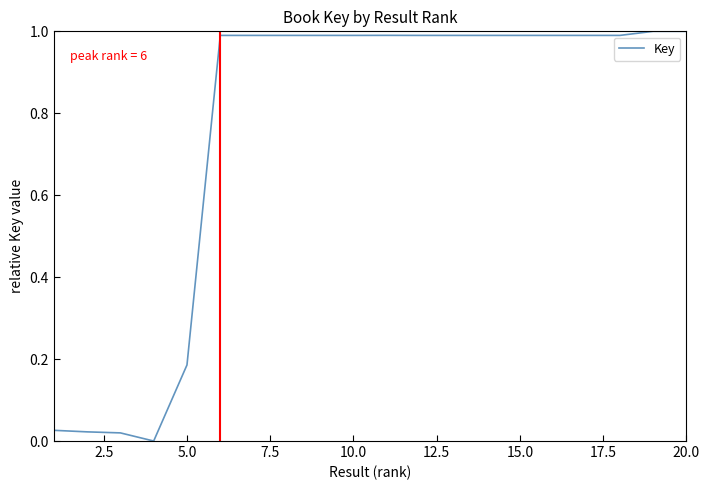

What is the maximum value shown in the chart?

1.0